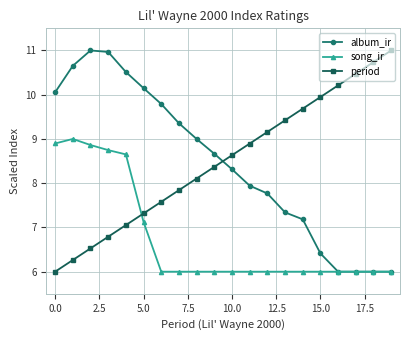

What is the minimum value for song_ir?

6.0